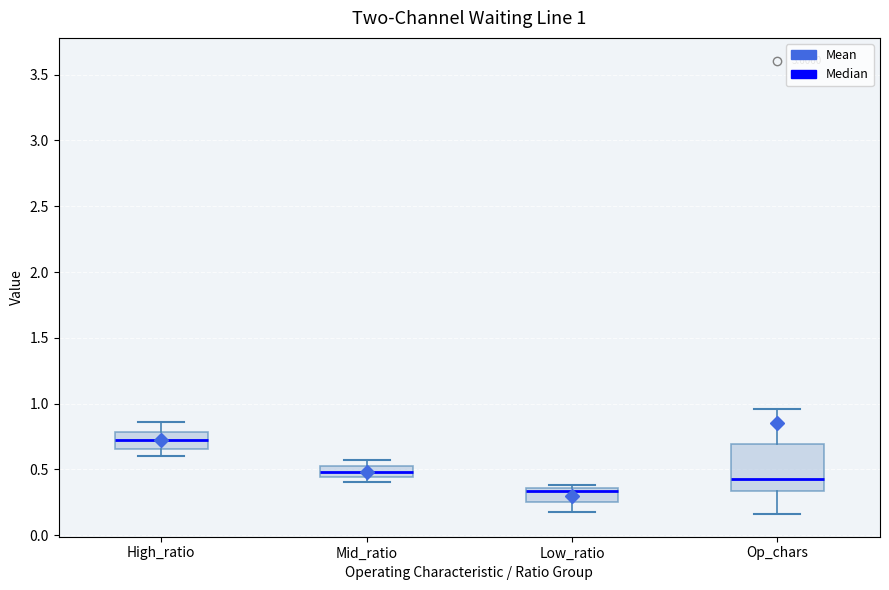

Which box's median line is the highest?

High_ratio